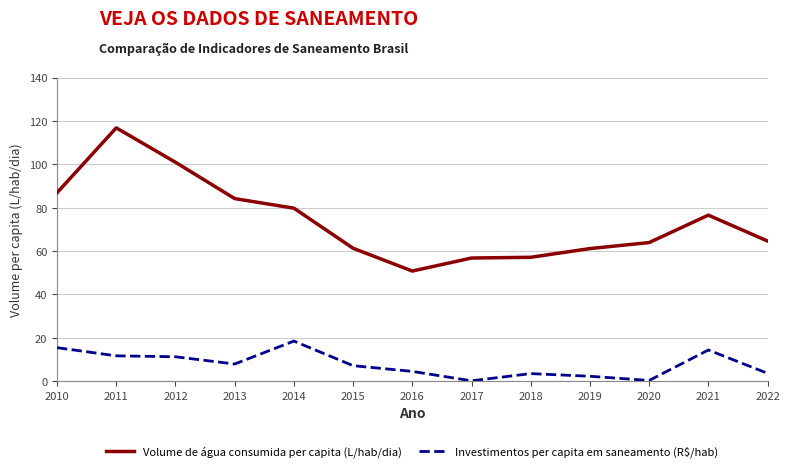

True or false: Investimentos per capita em saneamento (R$/hab) has a value of 25.4 at 2020.

False